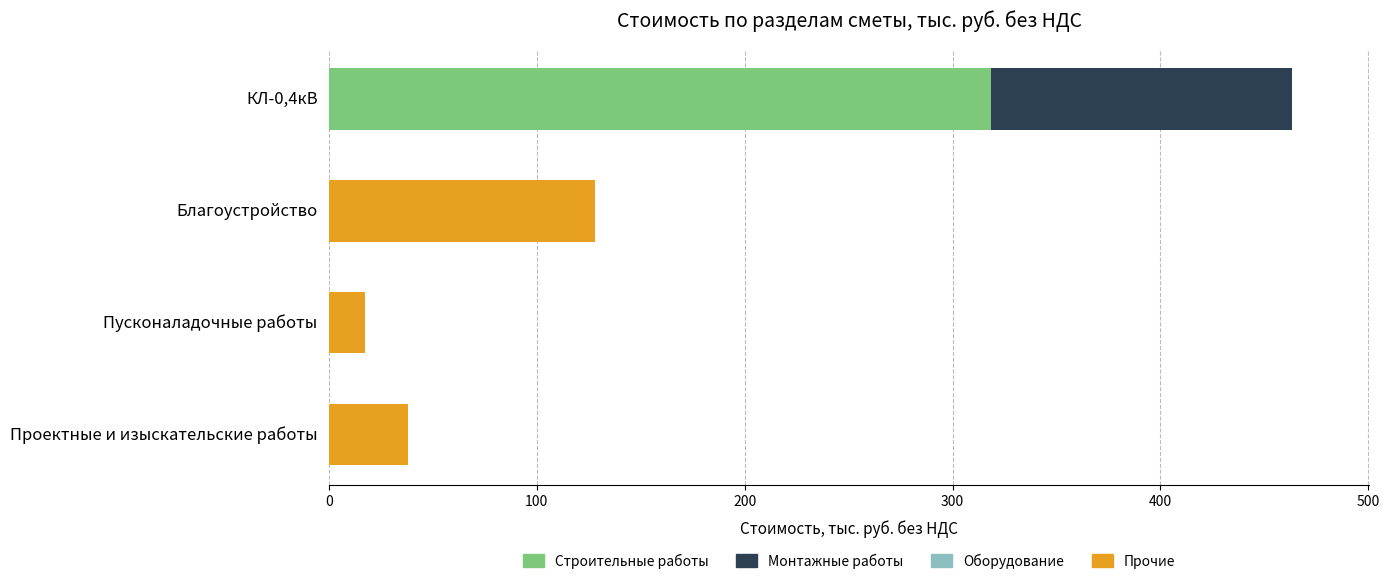

What is the total value across all series at КЛ-0,4кВ?

463.4